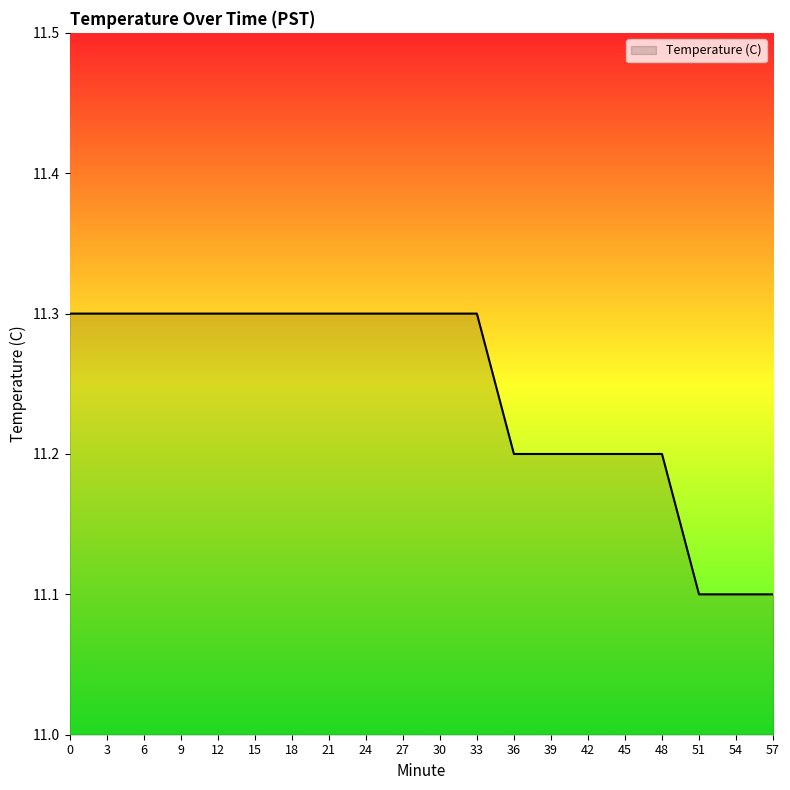

What is the ratio of the value at 36 to the value at 6?

1.0